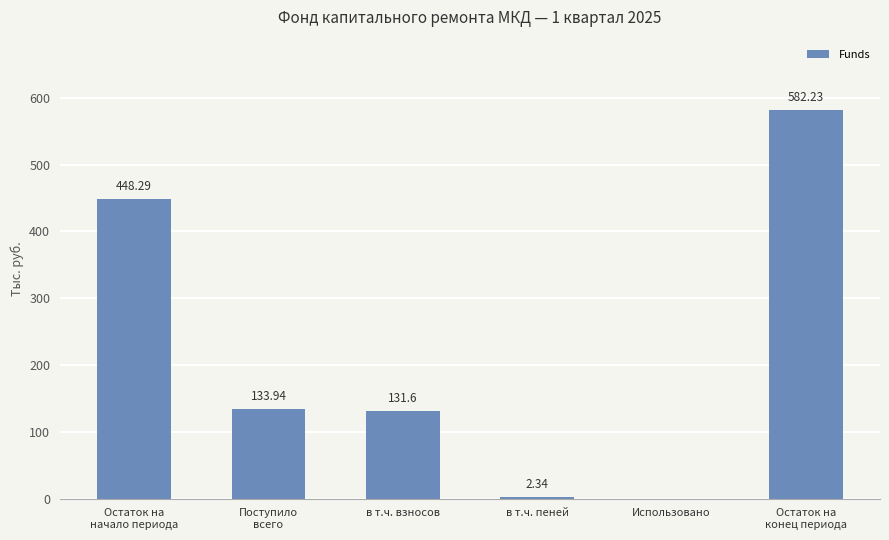

Approximately how many times larger is the value at Остаток на
начало периода compared to Поступило
всего?

3.3